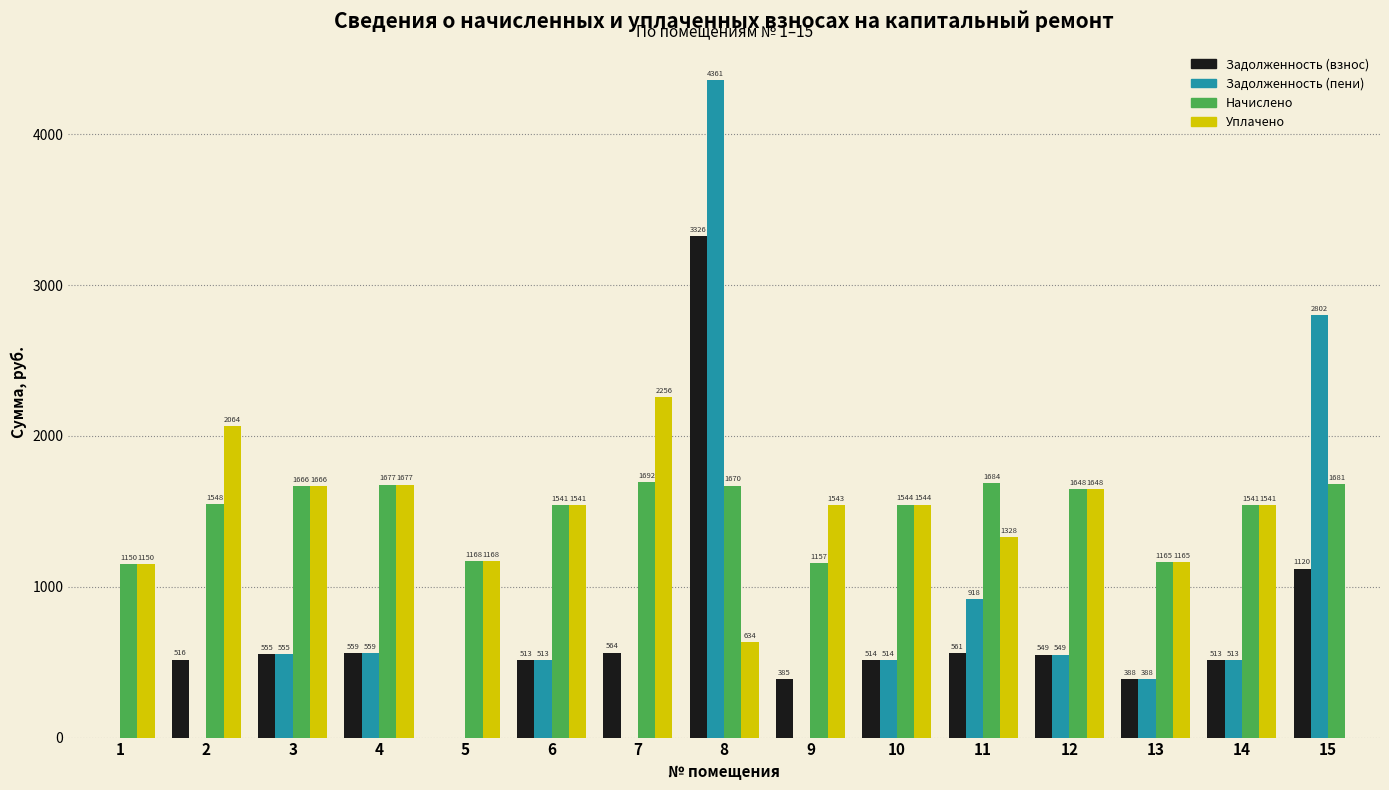

The Уплачено series shows 1648.1 at 12. True or false?

True